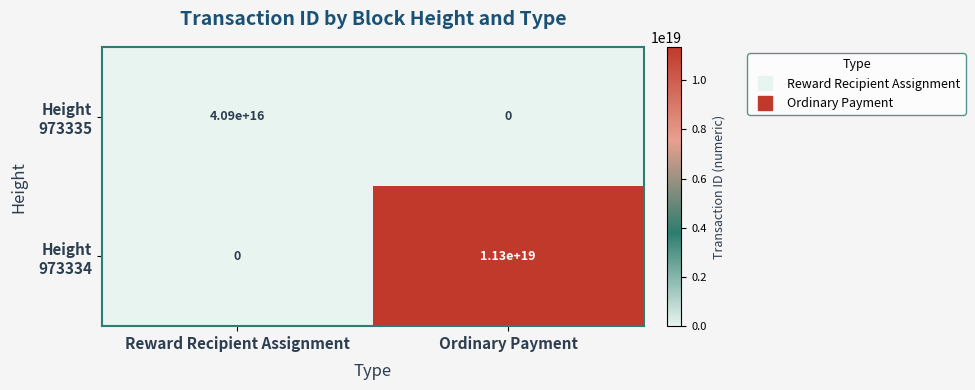

At which category is the sum across all series the highest?

Ordinary Payment